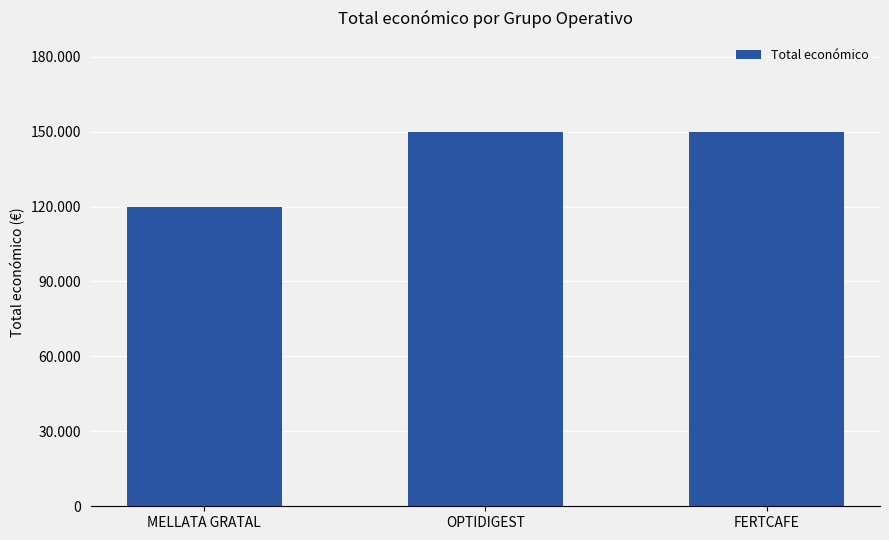

List the labels in order of value, smallest first.

MELLATA GRATAL, OPTIDIGEST, FERTCAFE